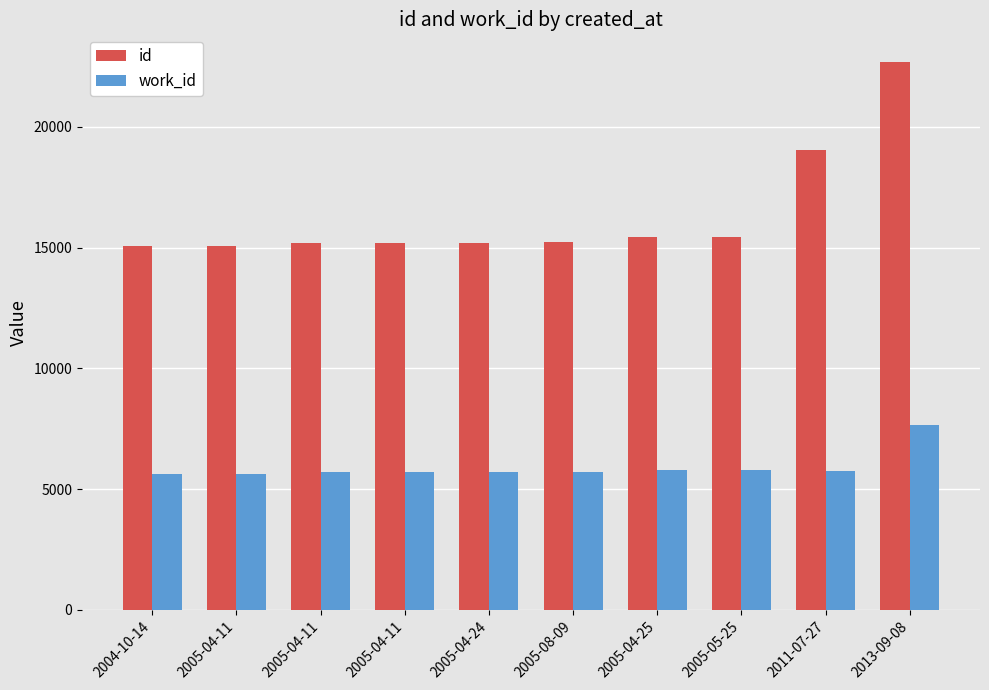

Which series has the widest spread of values?

id